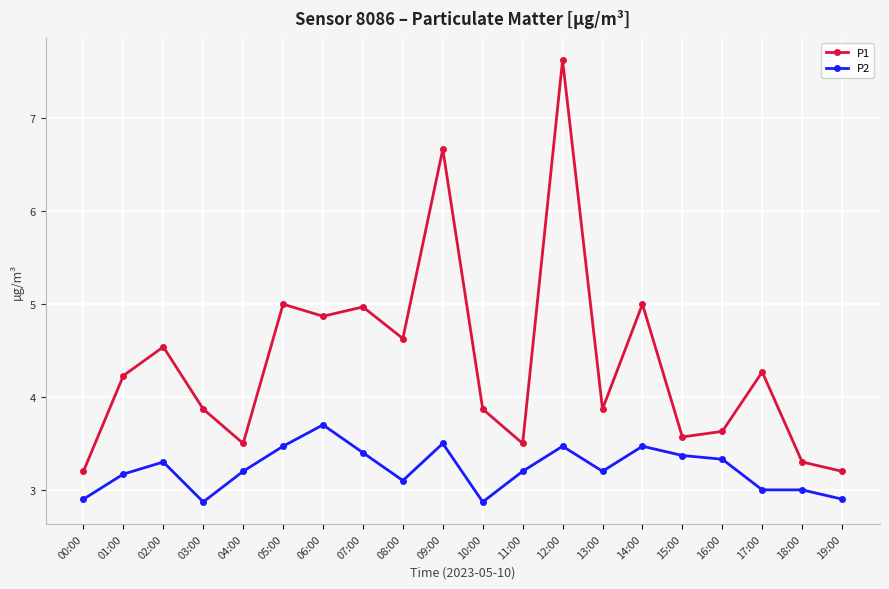

What is the difference between the highest and lowest values at 11:00?

0.3